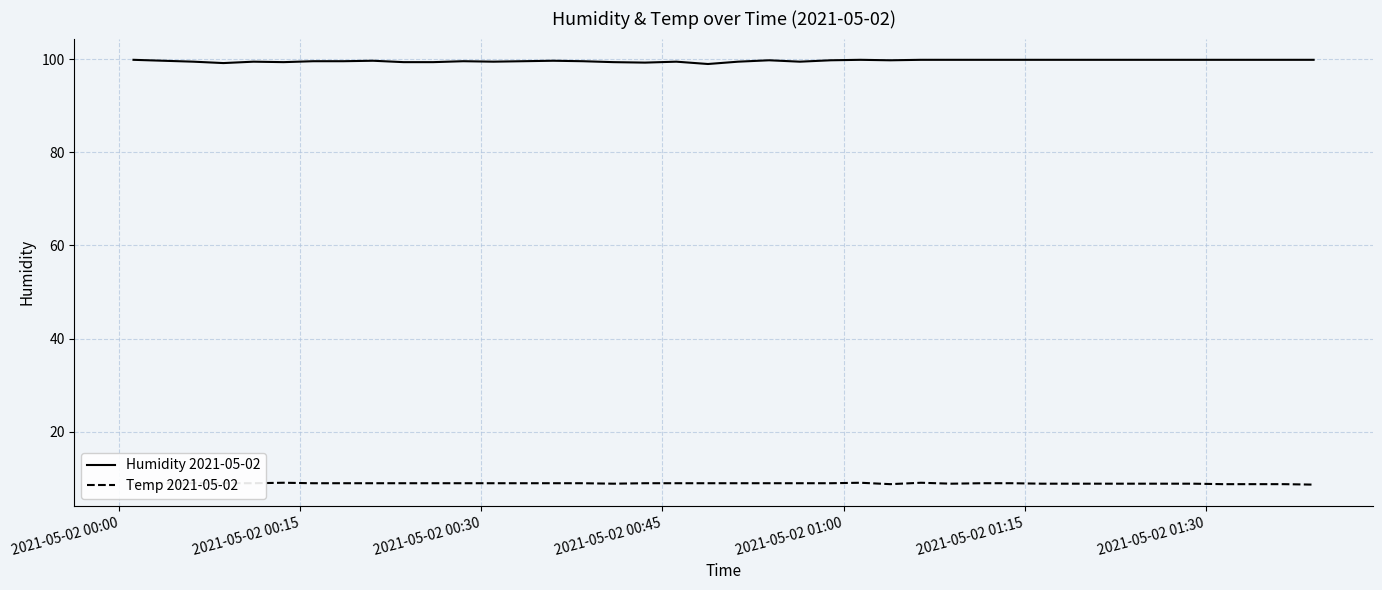

Which series has the largest total across all categories?

Humidity 2021-05-02